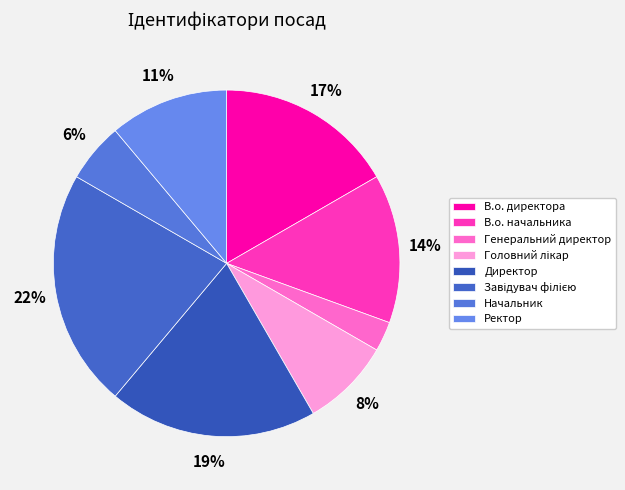

True or false: Генеральний директор accounts for 3% of the total.

True